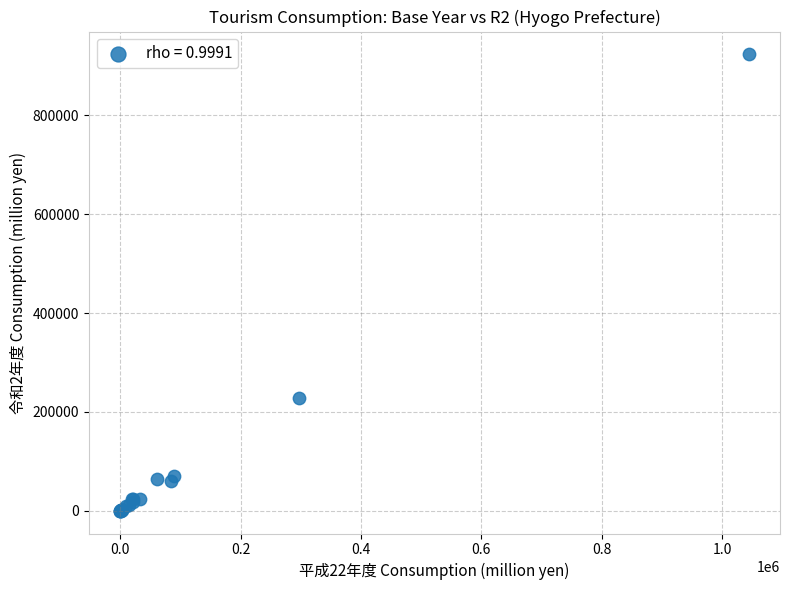

What Y value in the scatter plot is closest to 461801?

228551